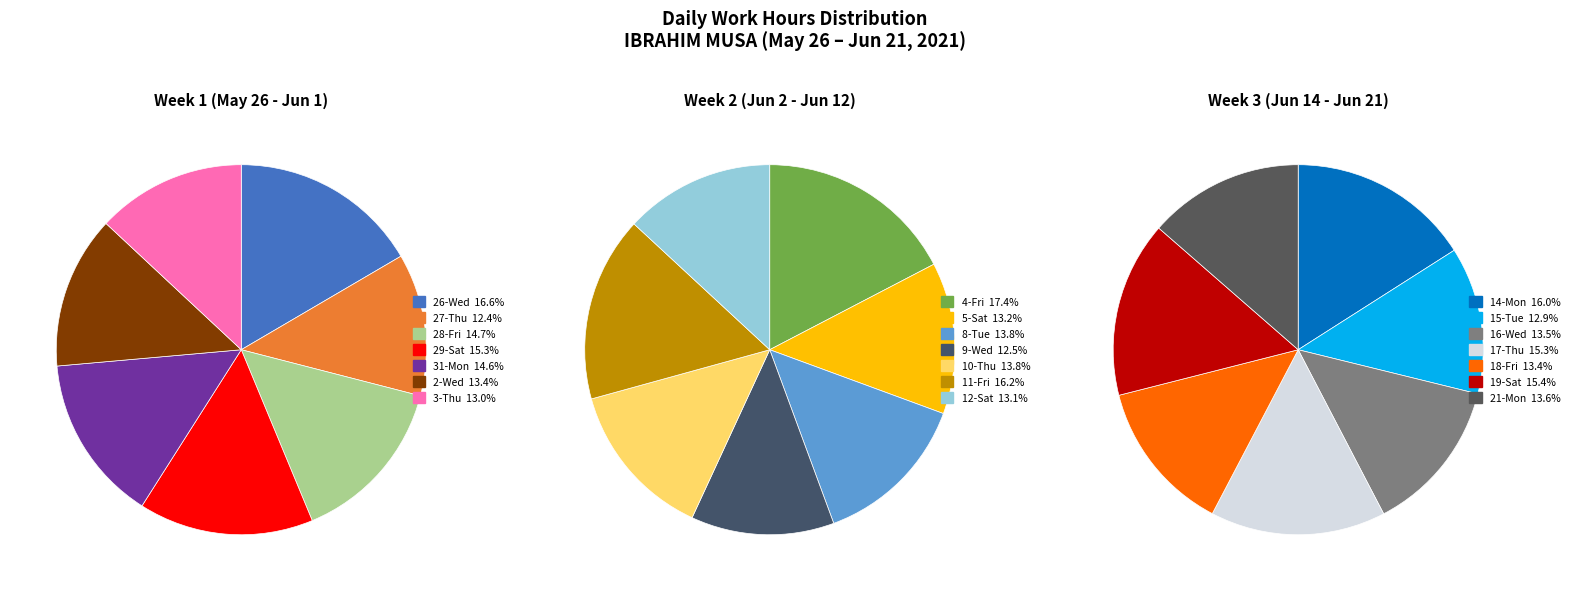

How many segments does this pie chart have?

21